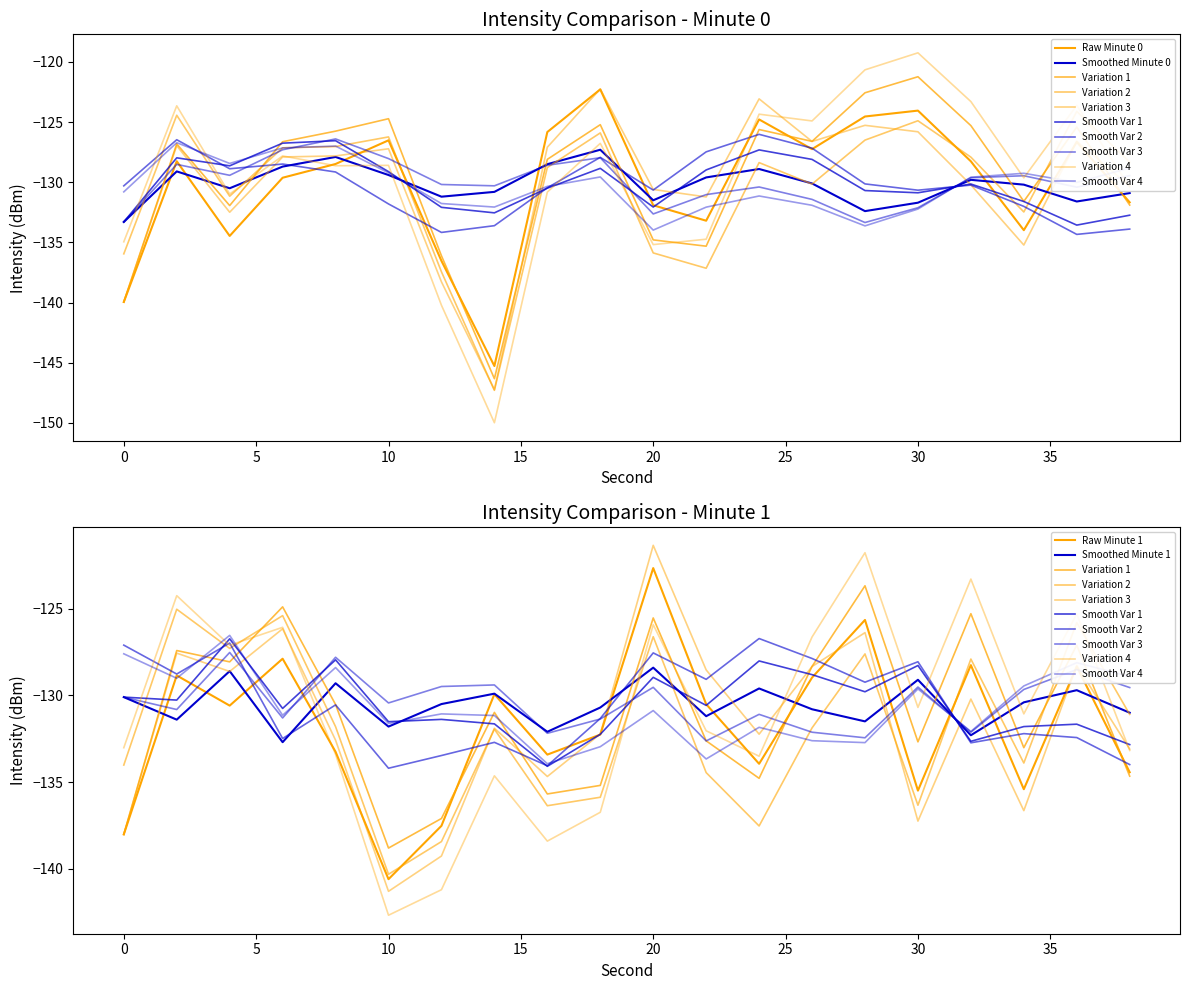

What is the difference between the maximum and second lowest values in the Minute 1 series?

15.4